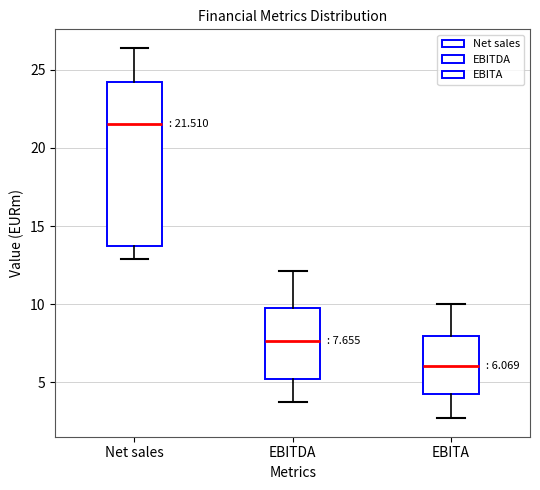

Comparing the boxes themselves (not the whiskers), which one is the tallest?

Net sales